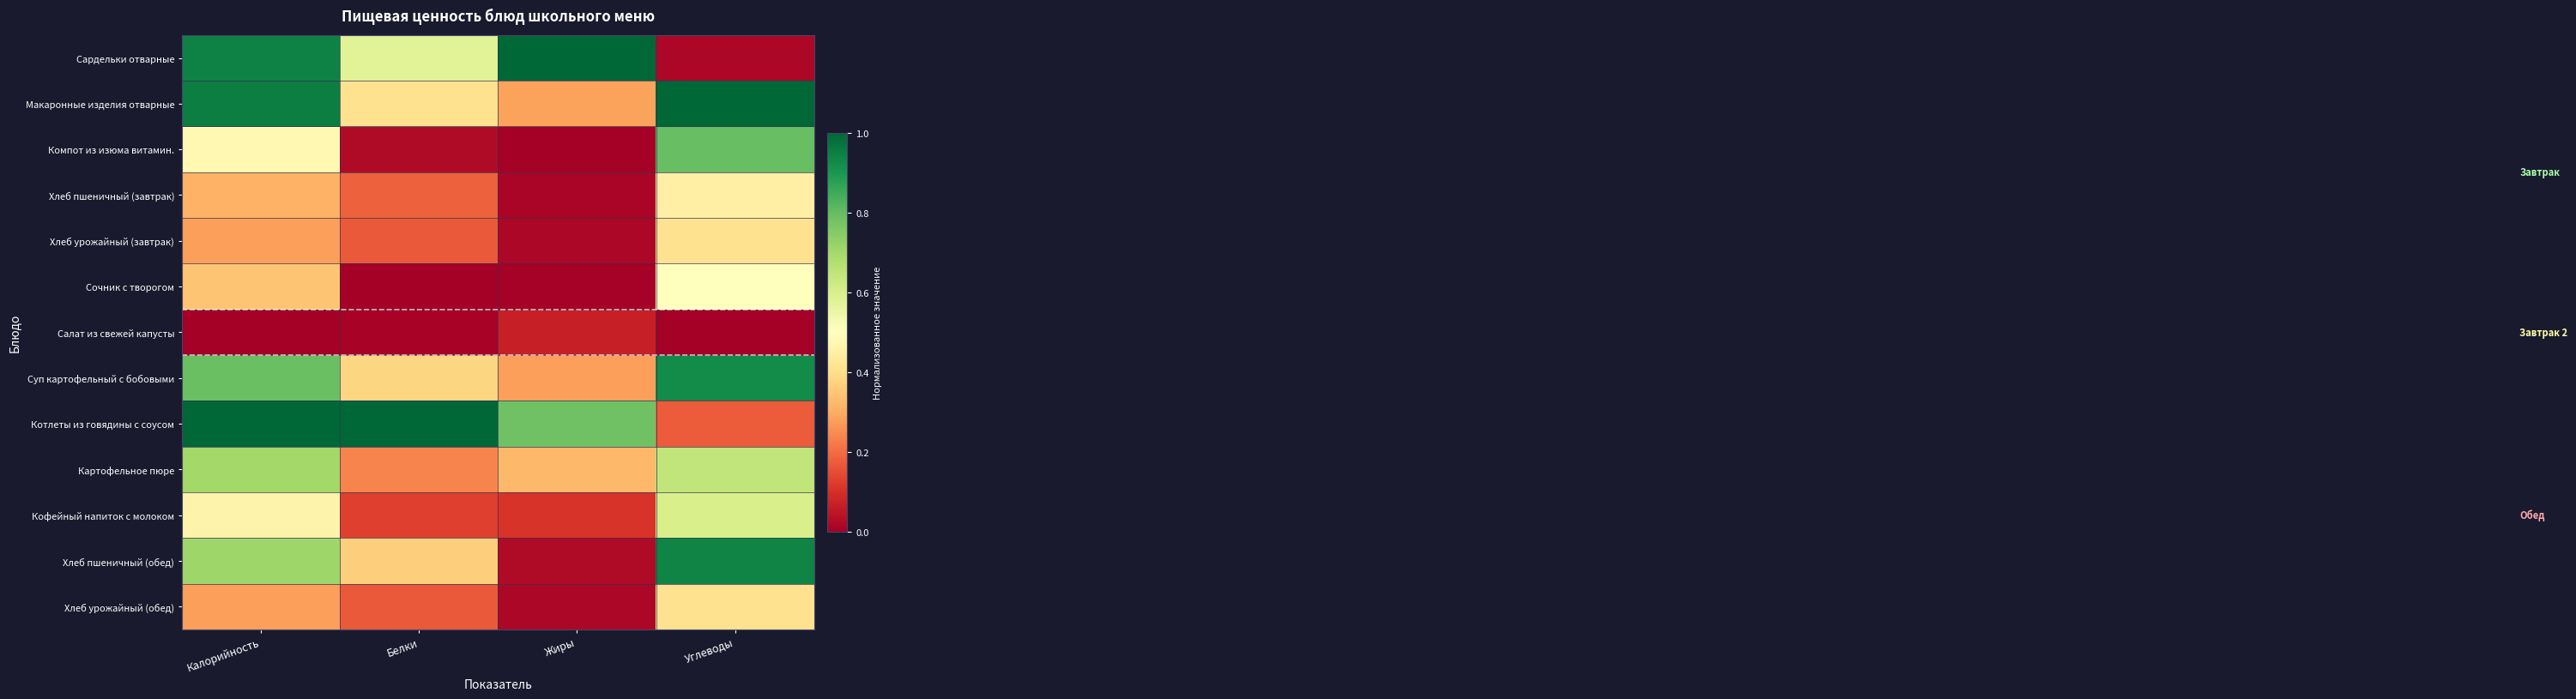

At Калорийность, list the series in order from largest to smallest.

Котлеты из говядины с соусом, Макаронные изделия отварные, Сардельки отварные, Суп картофельный с бобовыми, Хлеб пшеничный (обед), Картофельное пюре, Компот из изюма витамин., Кофейный напиток с молоком, Сочник с творогом, Хлеб пшеничный (завтрак), Хлеб урожайный (завтрак), Хлеб урожайный (обед), Салат из свежей капусты